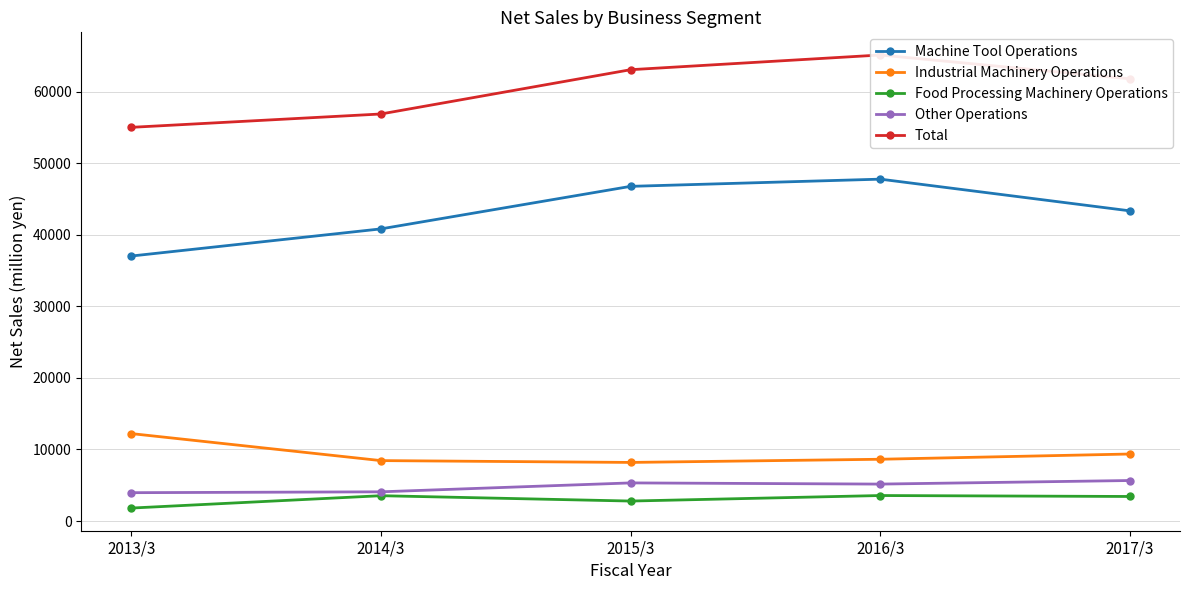

The Machine Tool Operations series shows 21187 at 2013/3. True or false?

False